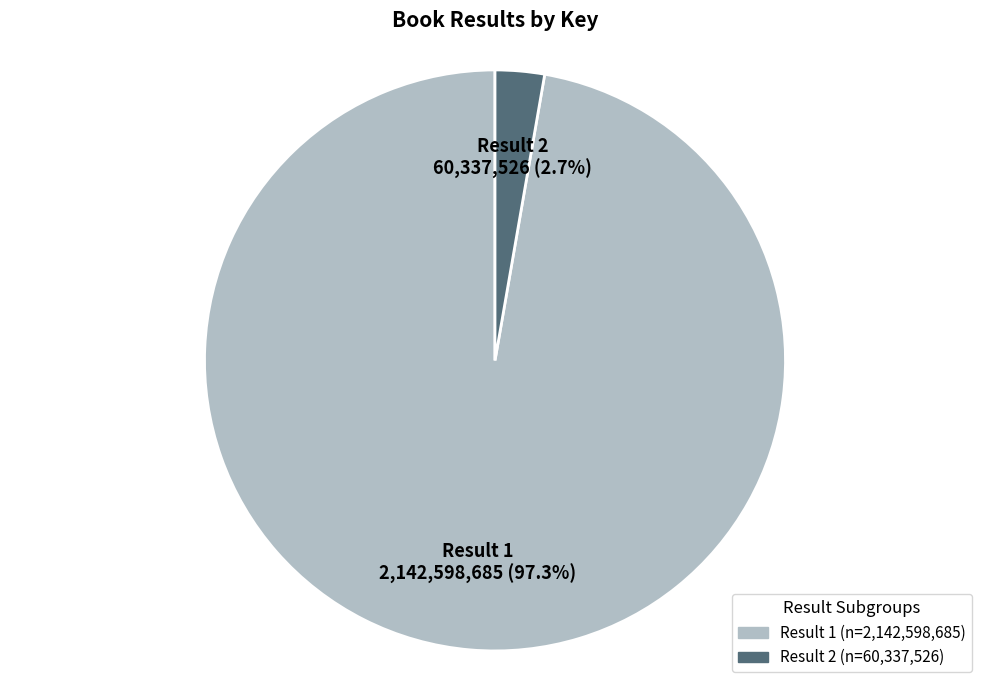

To the nearest percent, what is the difference between the largest and smallest slice percentages?

95%